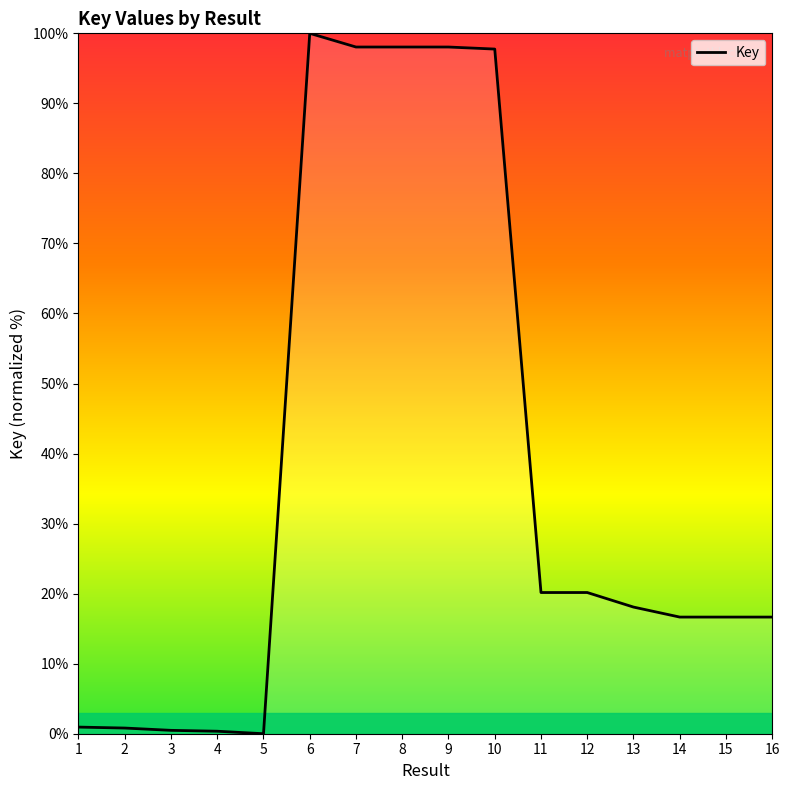

How many lines are shown in the chart?

1